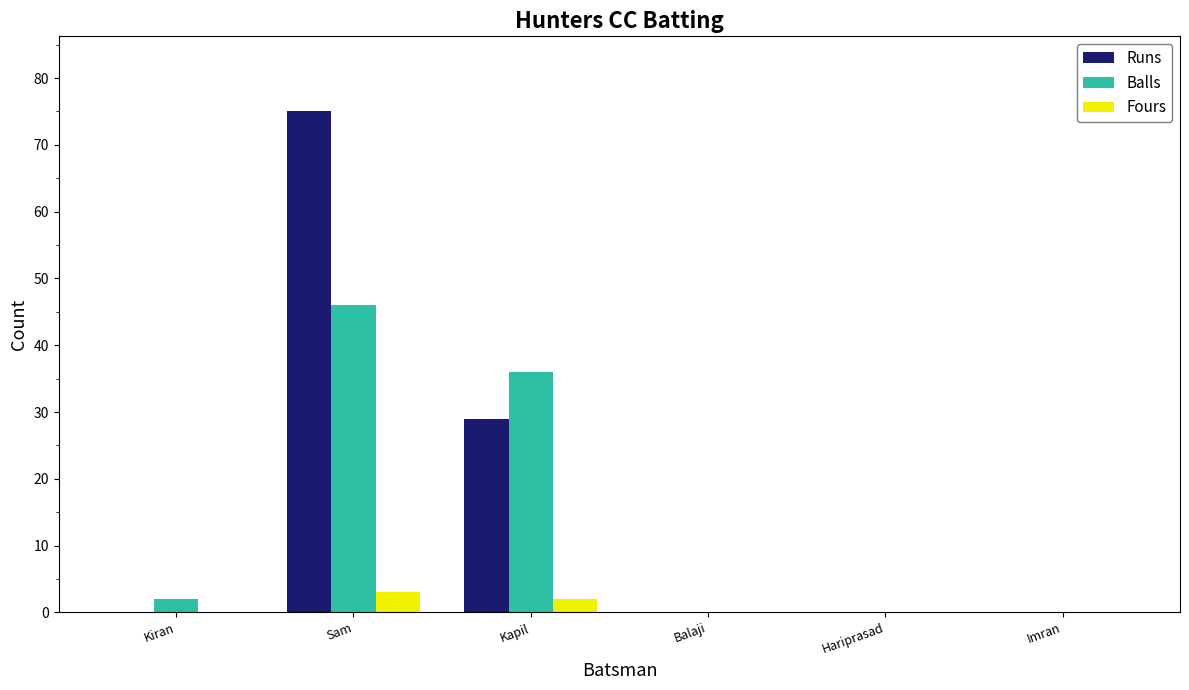

True or false: Balls has a value of 2 at Kiran.

True